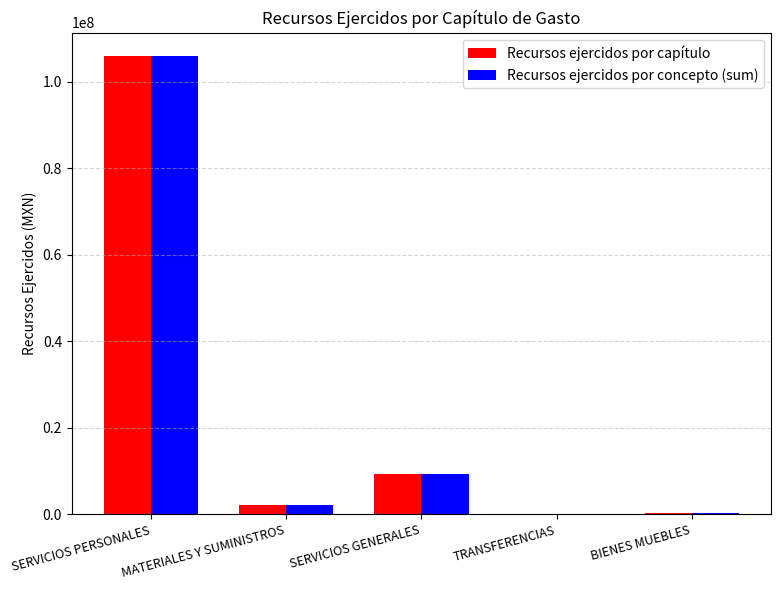

Is the value of Recursos ejercidos por capítulo at SERVICIOS PERSONALES greater than the value of Recursos ejercidos por concepto (sum) at SERVICIOS GENERALES?

Yes